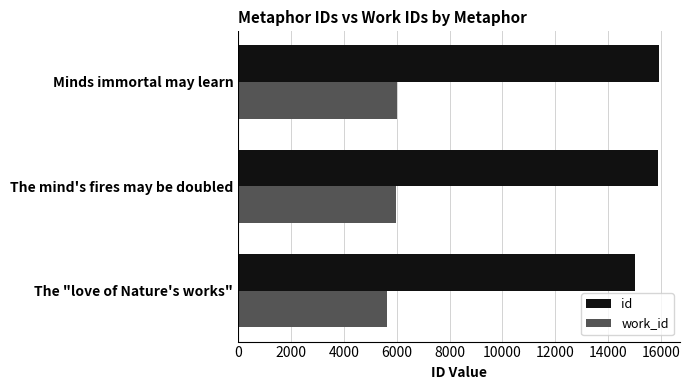

Which series has the largest range (max minus min)?

id